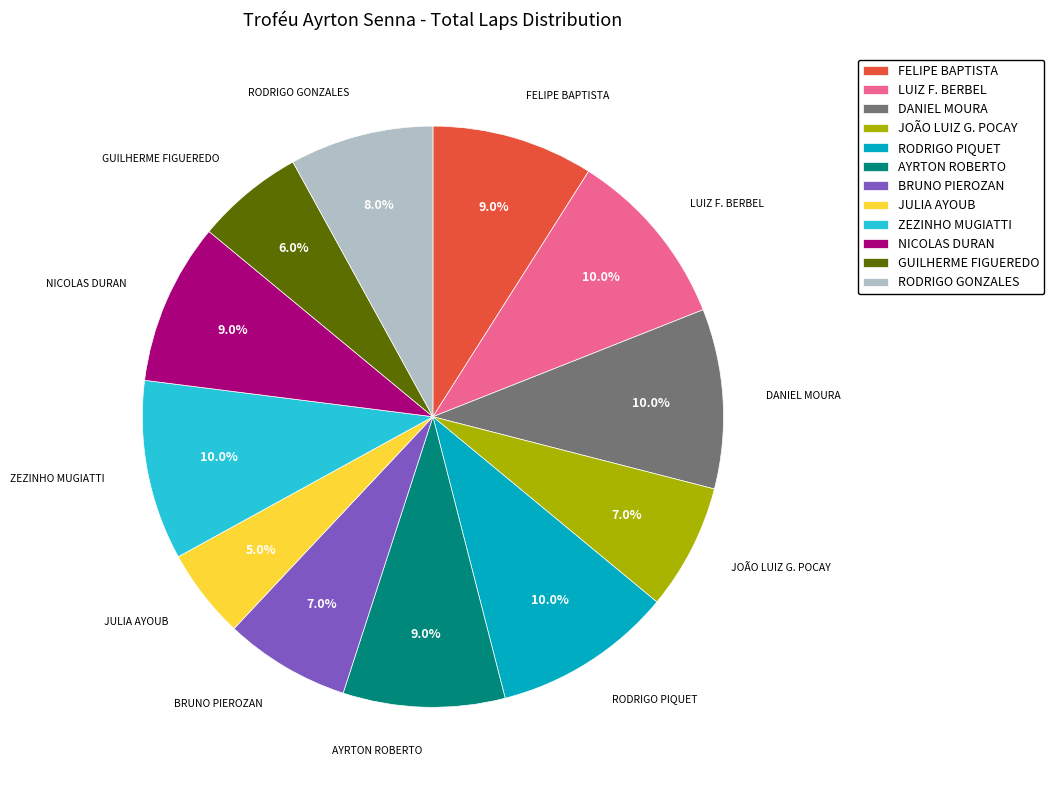

Is it true that BRUNO PIEROZAN is 7% of the pie?

True